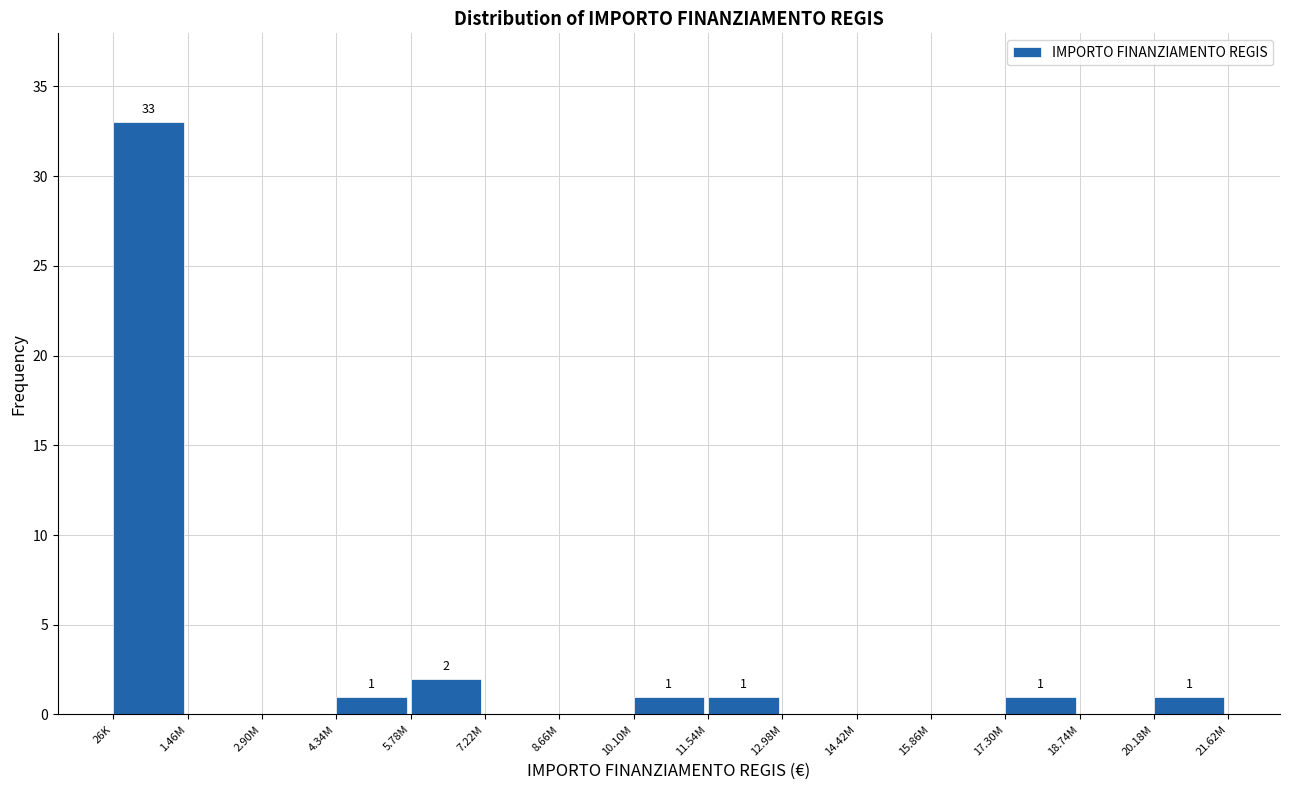

Reading right to left, transcribe all the data shown in this chart.

20.18M=1	18.74M=0	17.30M=1	15.86M=0	14.42M=0	12.98M=0	11.54M=1	10.10M=1	8.66M=0	7.22M=0	5.78M=2	4.34M=1	2.90M=0	1.46M=0	26K=33